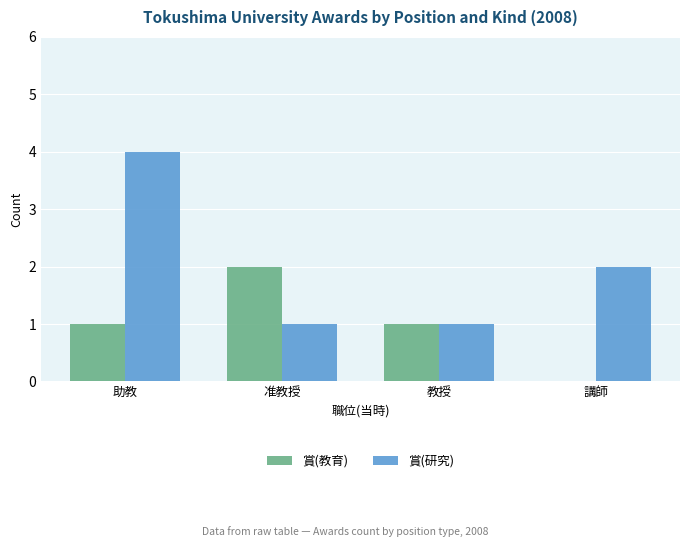

The value of 賞(研究) at 講師 is 2. True or false?

True